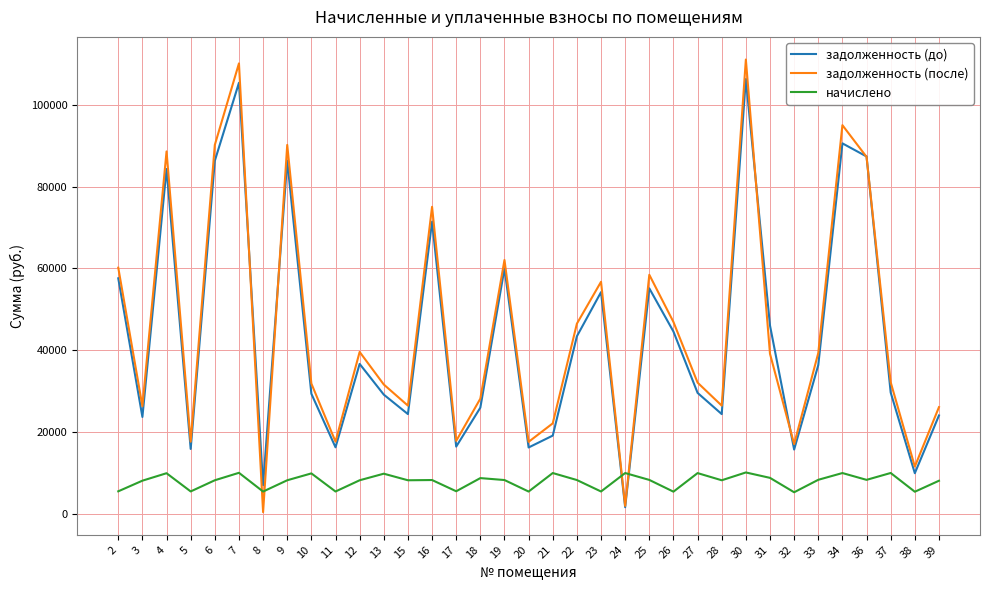

True or false: начислено has more than 1 interior local peaks.

True